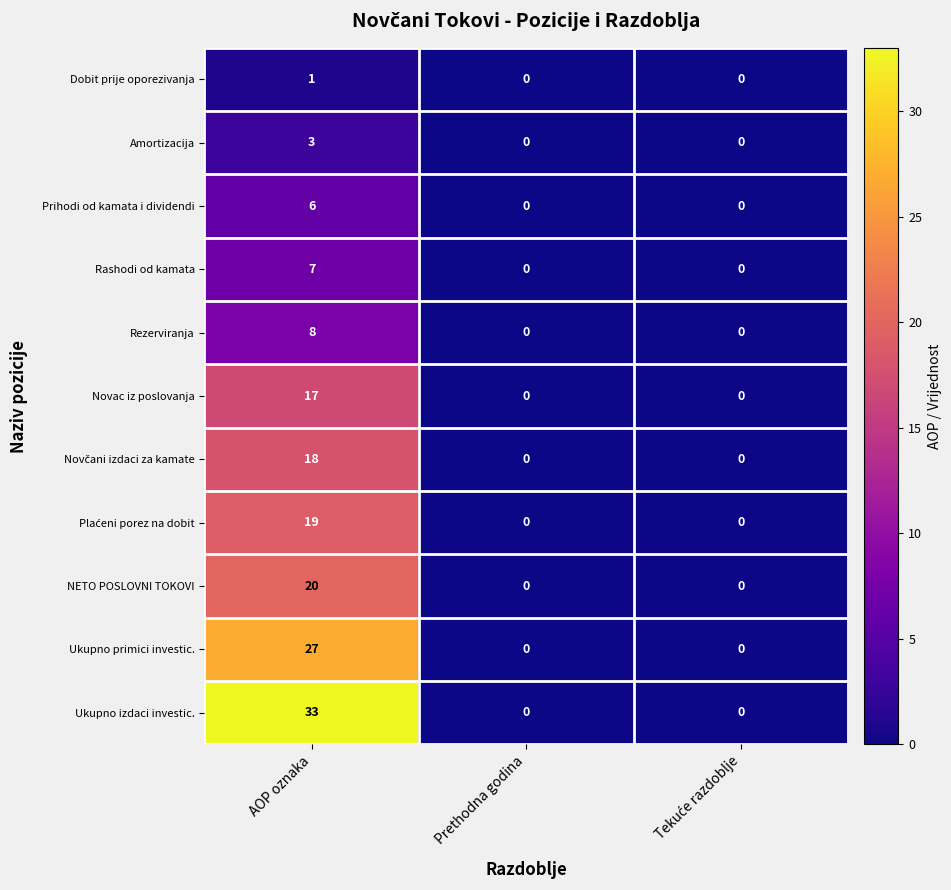

At which category does the chart reach its peak across all series?

AOP oznaka